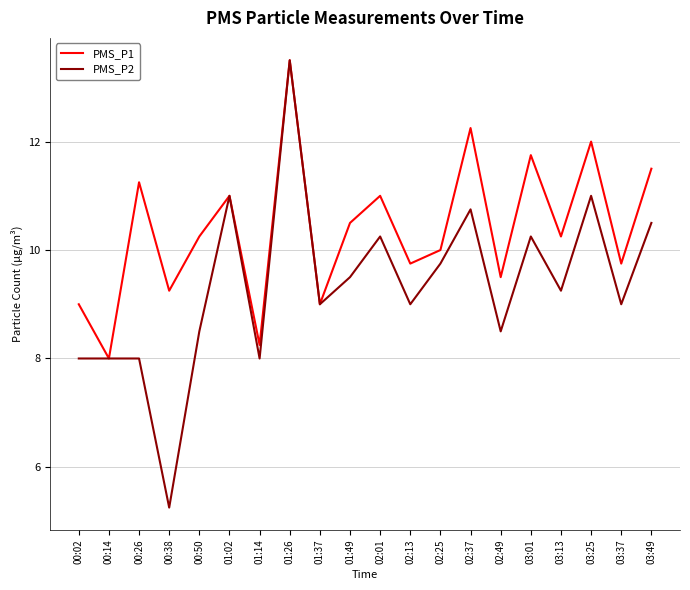

The PMS_P2 series shows 10.5 at 03:49. True or false?

True